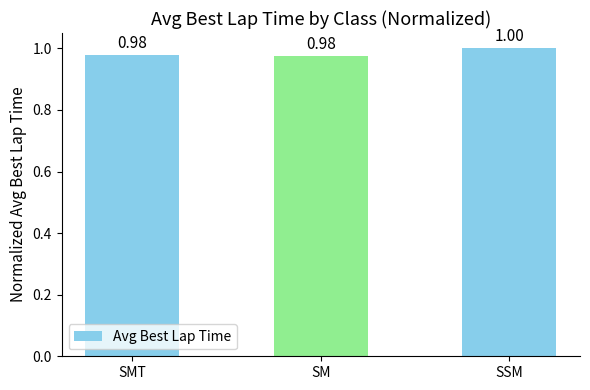

How many bars are there in total?

3